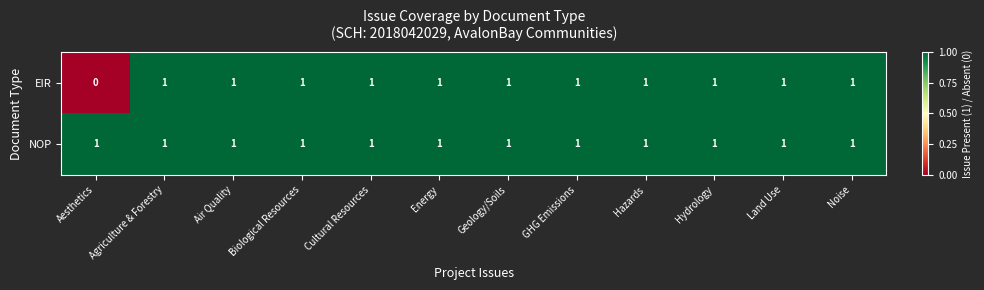

Where is EIR nearest to the value 0?

Aesthetics